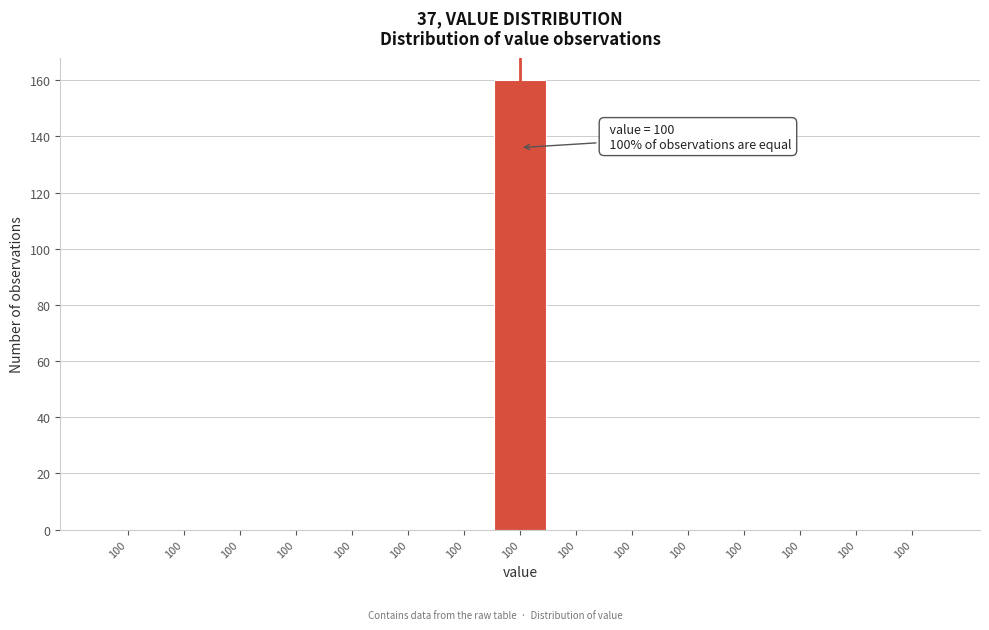

How many distinct data groups are displayed?

1